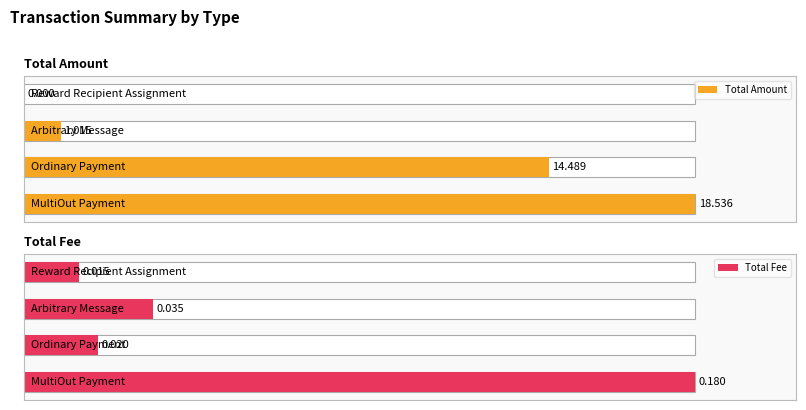

Count the number of categories in the chart.

4